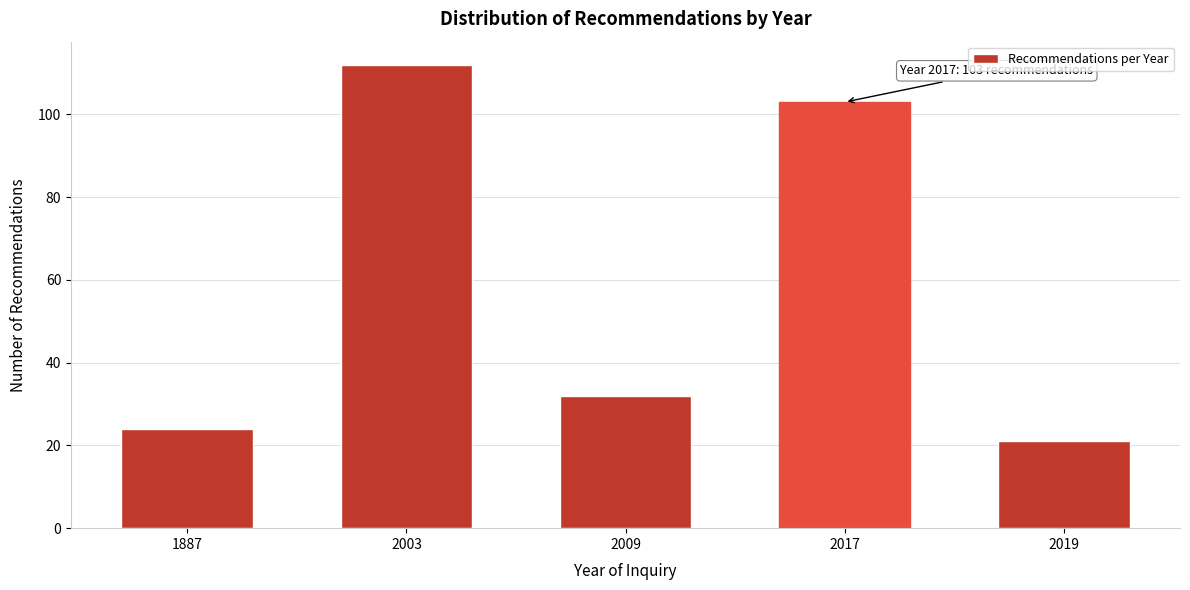

Reading left to right, what are all the values shown in this chart?

1887=24	2003=112	2009=32	2017=103	2019=21